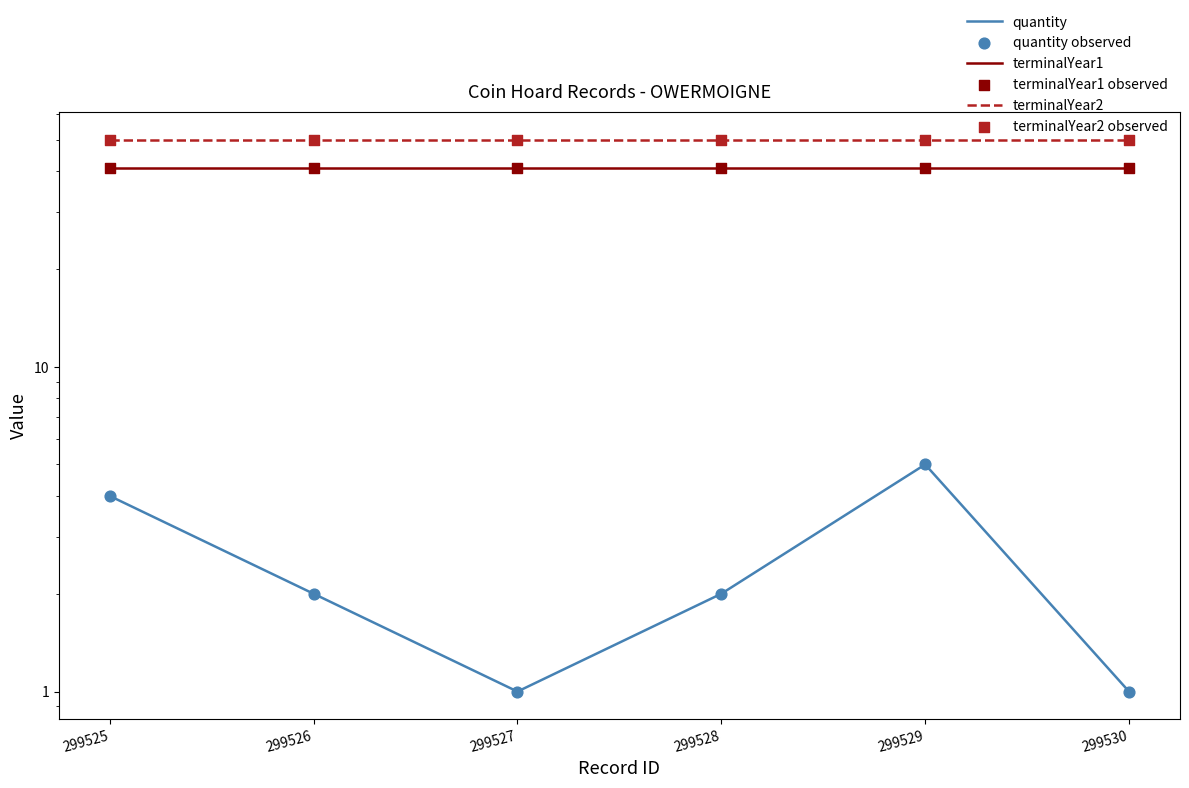

Which series has the largest total across all categories?

terminalYear2